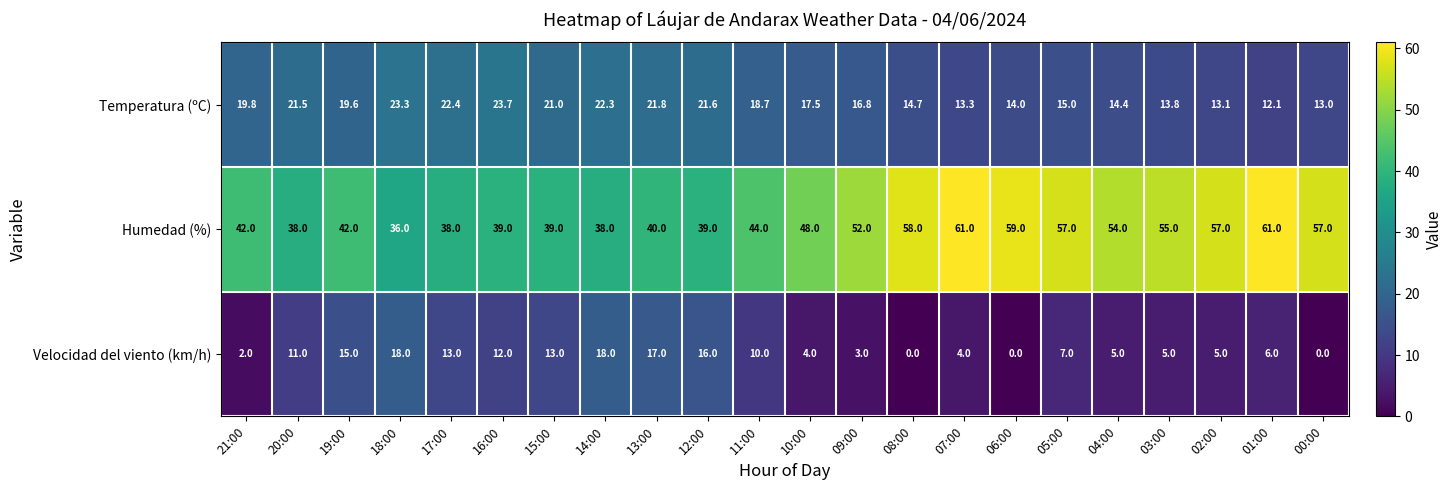

What is the difference between the Temperatura (ºC) values at 00:00 and 12:00?

8.6